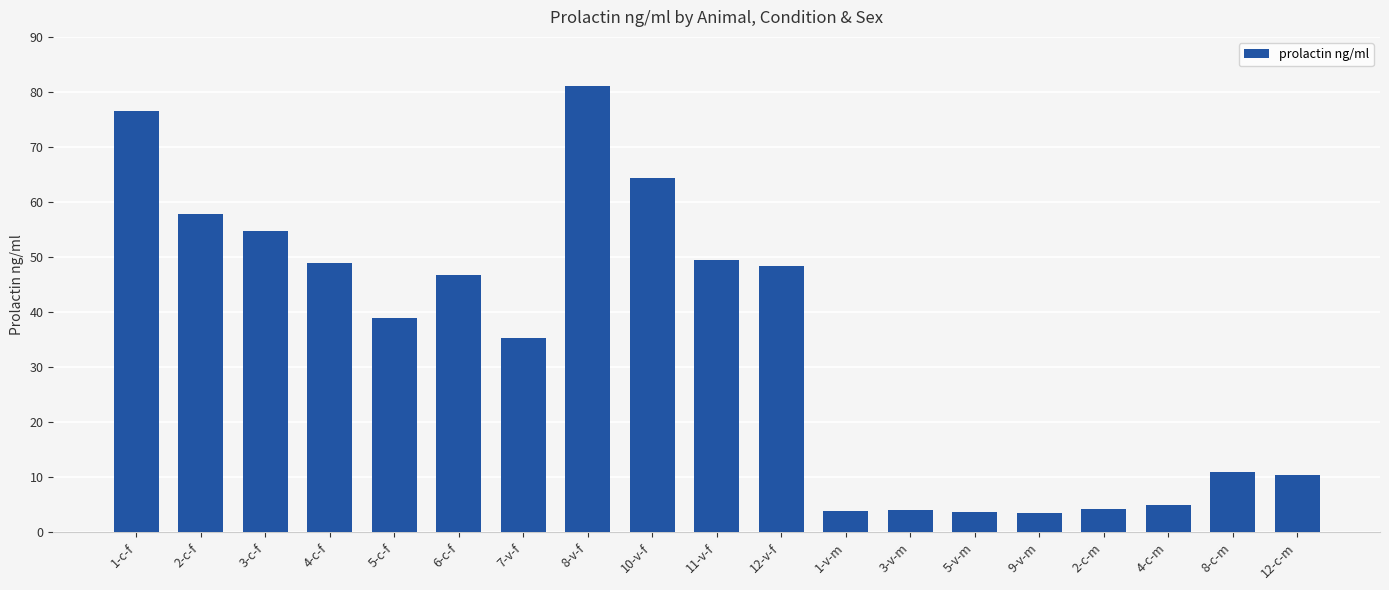

At which category does the chart reach its peak across all series?

8-v-f